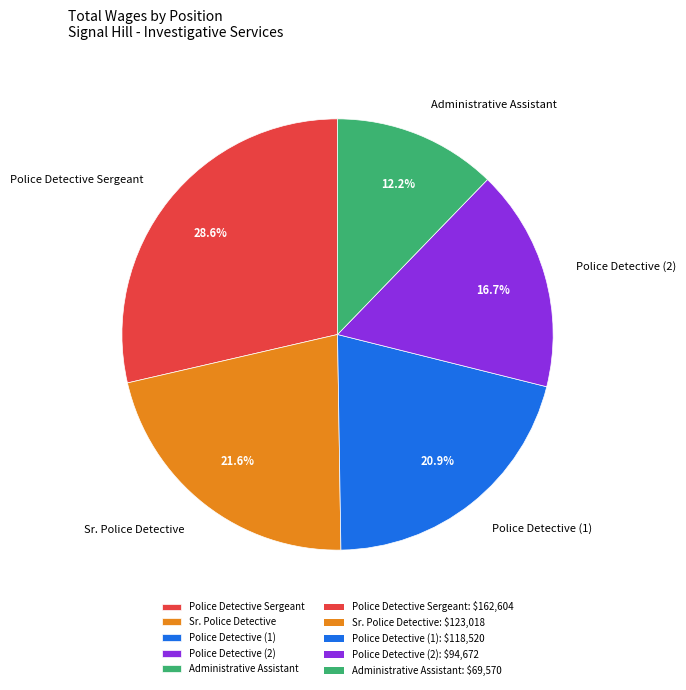

What is the smallest slice in the pie chart?

Administrative Assistant